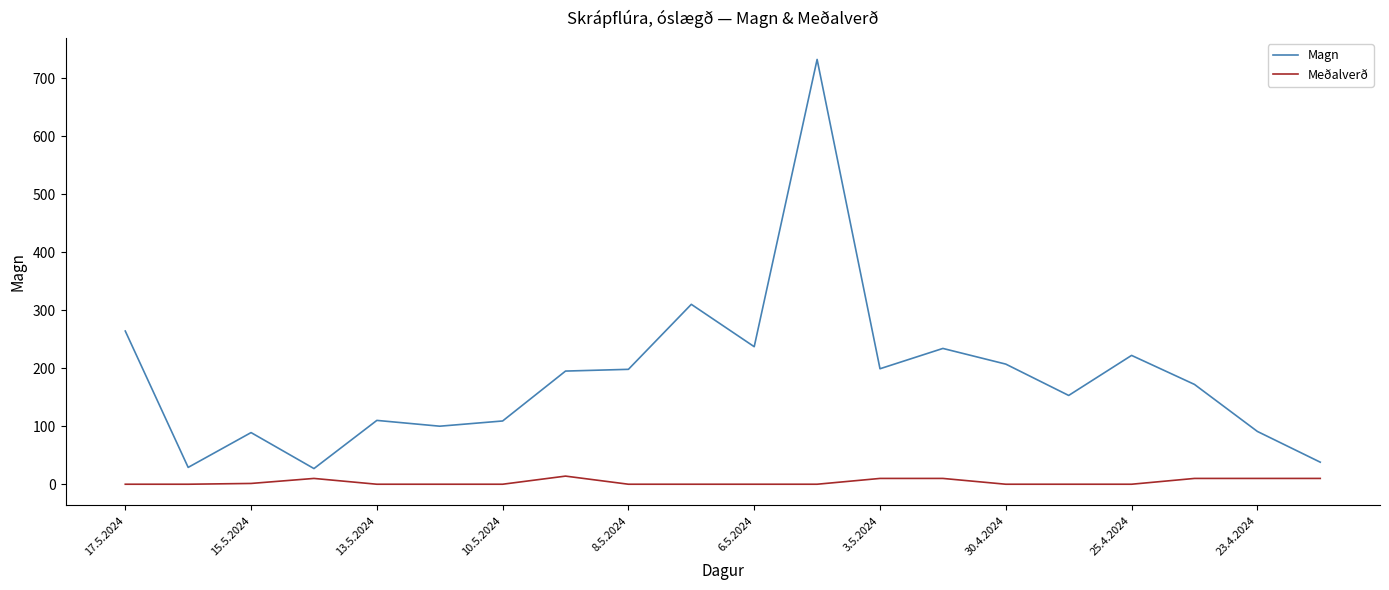

Which series has the widest spread of values?

Magn